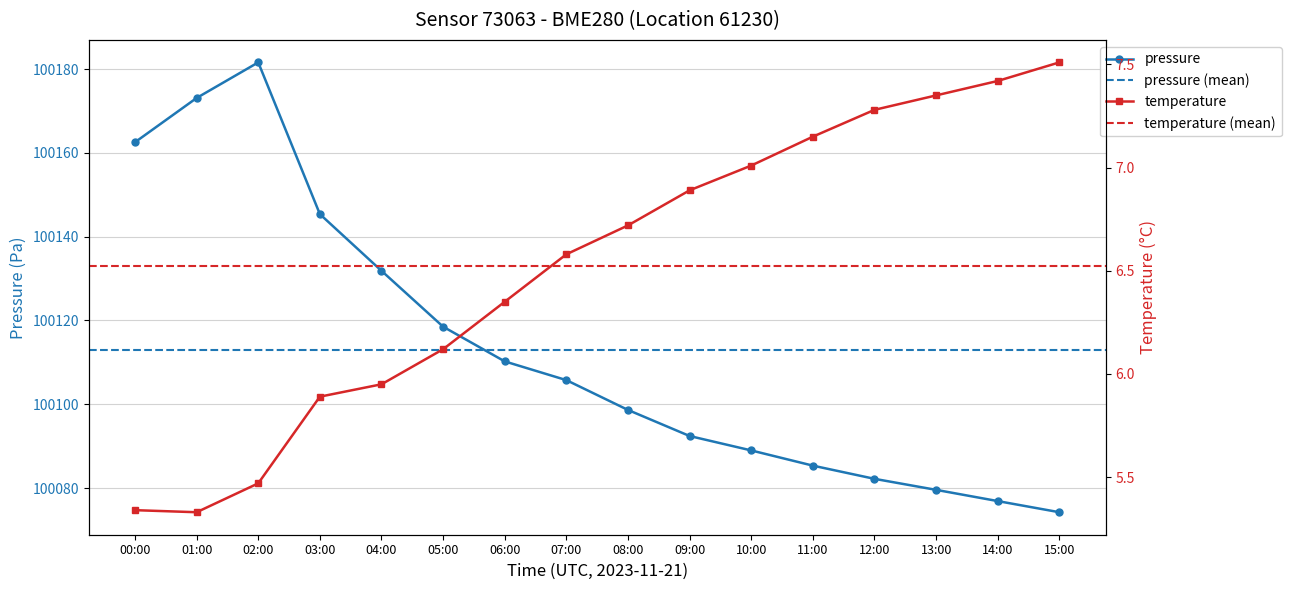

The value of pressure at 04:00 is 168542.3. True or false?

False